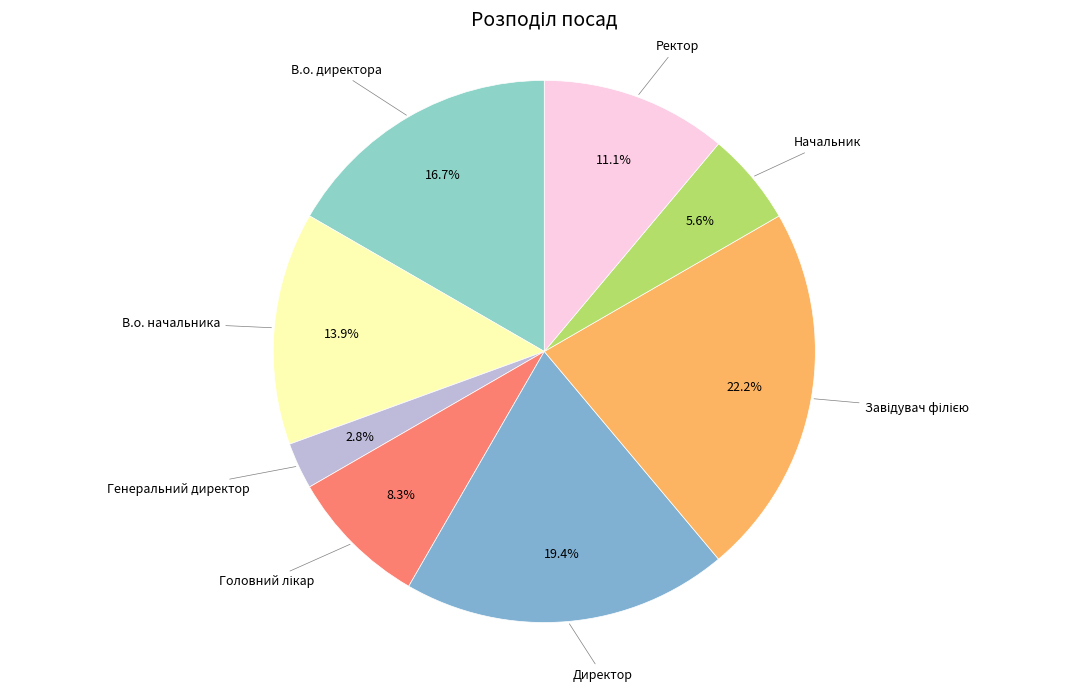

To the nearest percent, what is the combined percentage of Директор and Генеральний директор?

22%